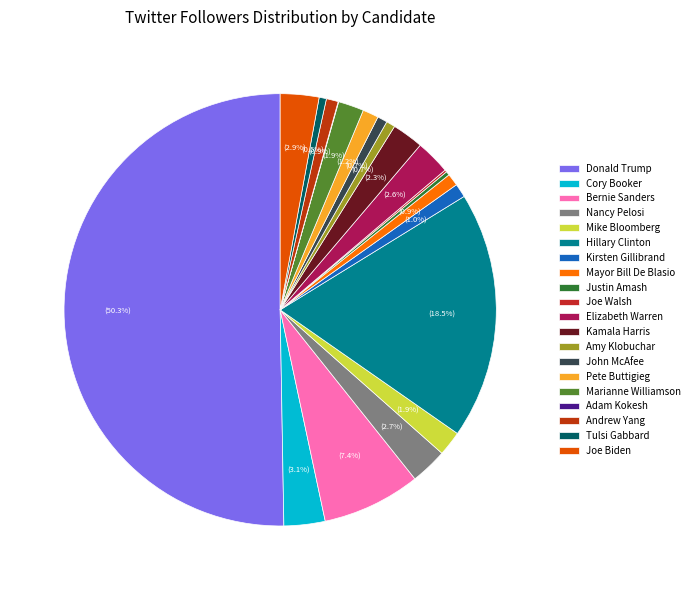

How many slices are in this pie chart?

20